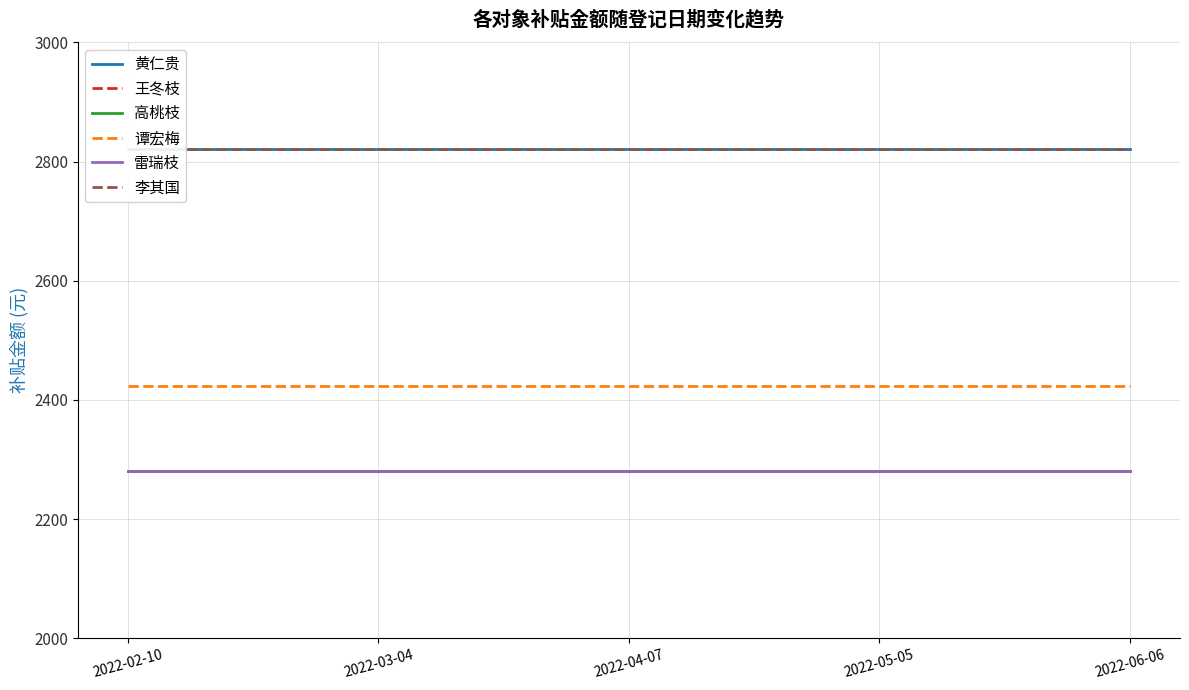

Which has a higher value, 2022-04-07 or 2022-02-10?

2022-04-07